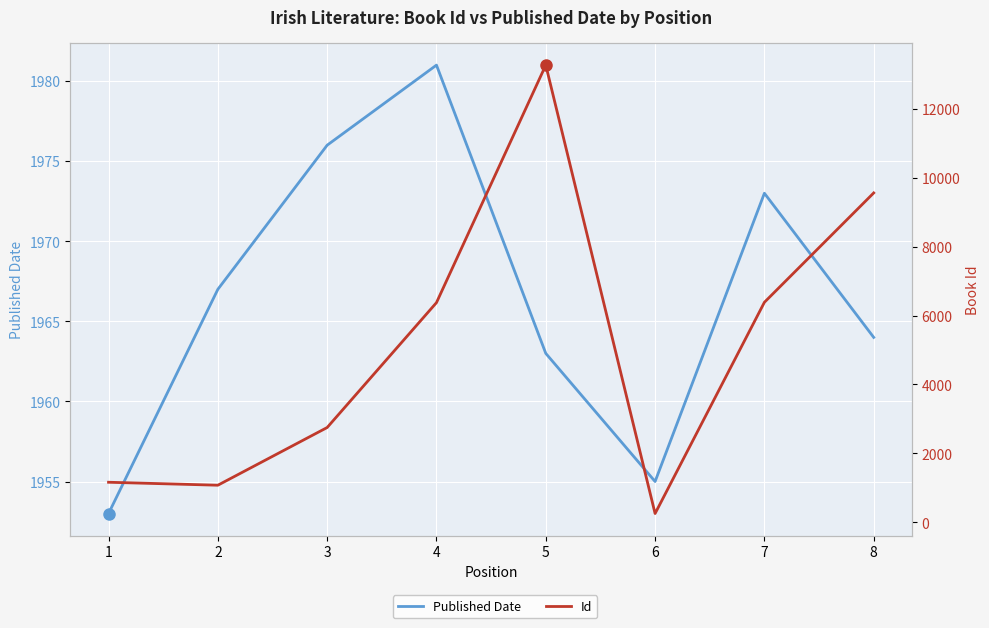

Reading left to right, list all the values displayed in this chart.

Published Date: 1=1953	2=1967	3=1976	4=1981	5=1963	6=1955	7=1973	8=1964
Id: 1=1163	2=1077	3=2751	4=6374	5=13265	6=255	7=6384	8=9557